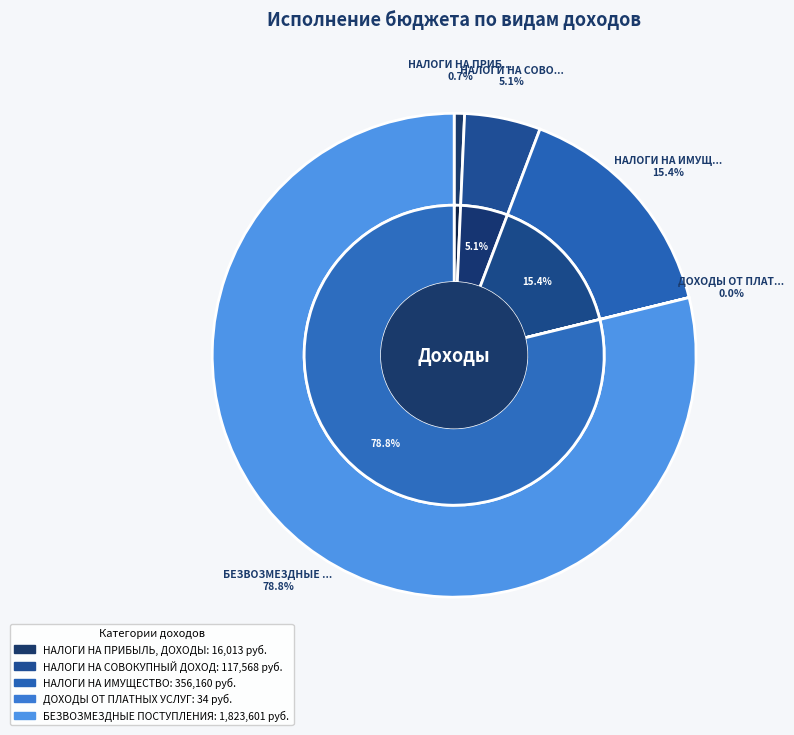

To the nearest percent, what is the difference between the НАЛОГИ НА ИМУЩЕСТВО and НАЛОГИ НА ПРИБЫЛЬ, ДОХОДЫ slice percentages?

15%